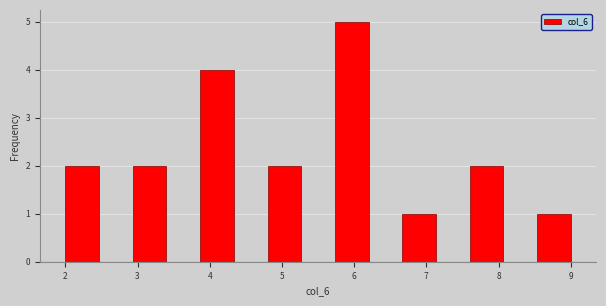

Which range on the x-axis has the tallest bar?

5.7 to 6.2